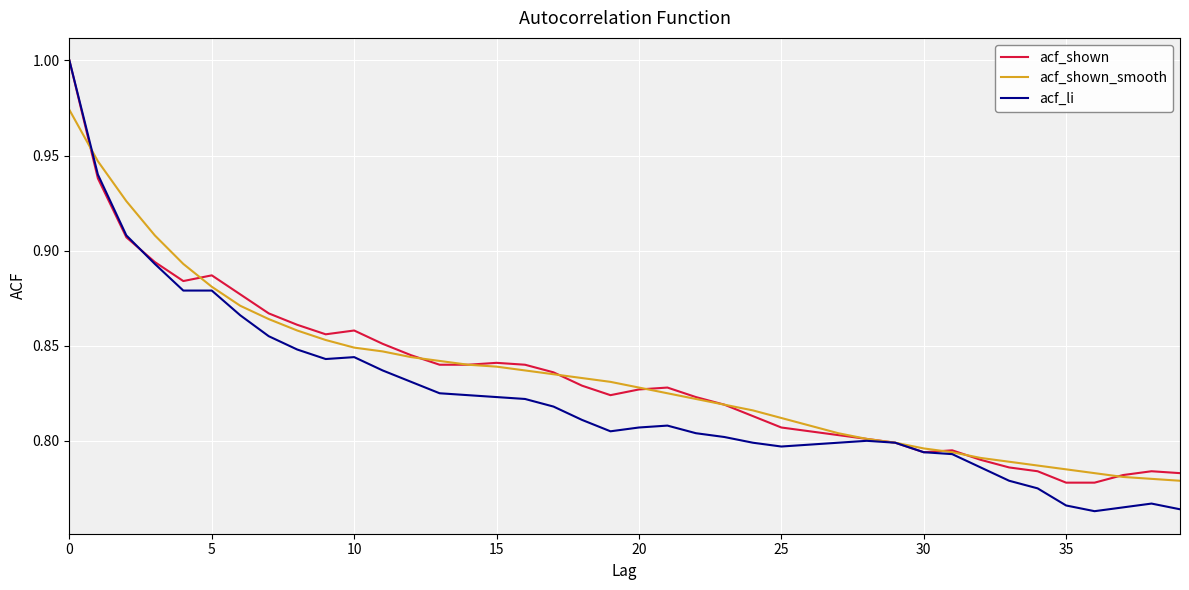

How many lines are shown in the chart?

3